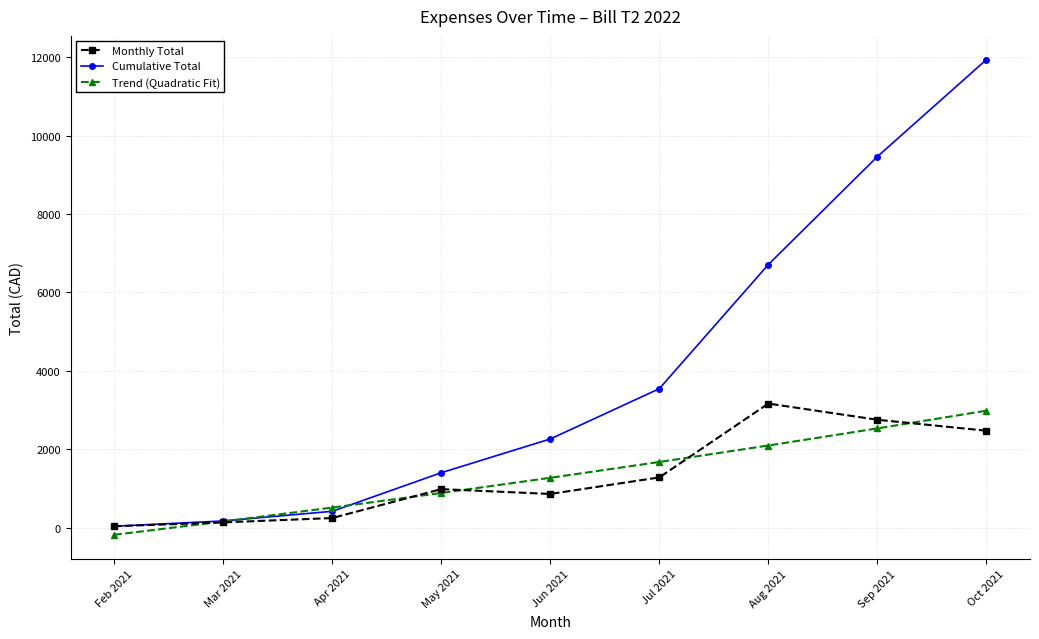

Which series has the widest spread of values?

Cumulative Total